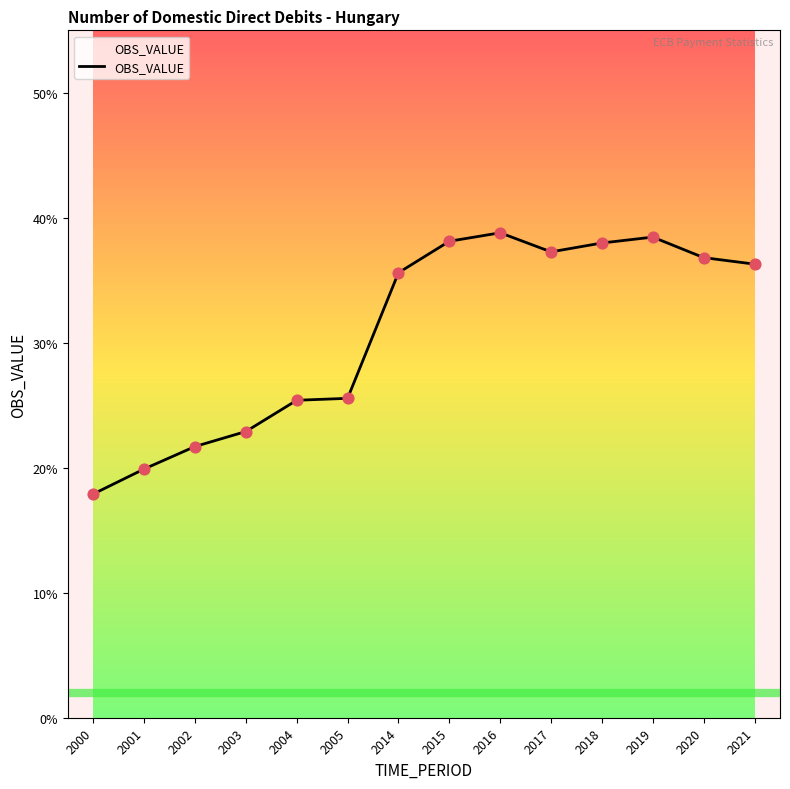

Approximately how many times larger is the value at 2002 compared to 2020?

0.6